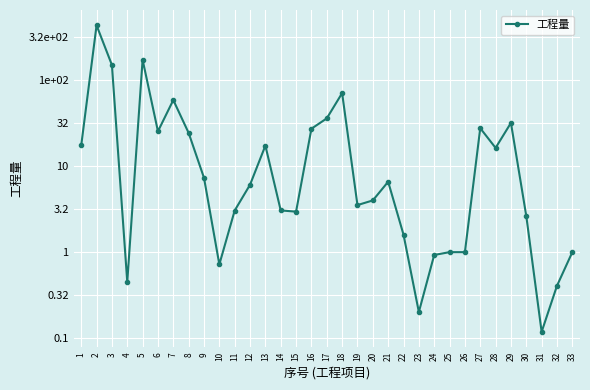

Reading right to left, transcribe all the data shown in this chart.

33=0.0	32=-0.4	31=-0.9	30=0.4	29=1.5	28=1.2	27=1.4	26=0.0	25=0.0	24=-0.0	23=-0.7	22=0.2	21=0.8	20=0.6	19=0.5	18=1.9	17=1.6	16=1.4	15=0.5	14=0.5	13=1.2	12=0.8	11=0.5	10=-0.1	9=0.9	8=1.4	7=1.8	6=1.4	5=2.2	4=-0.3	3=2.2	2=2.6	1=1.2